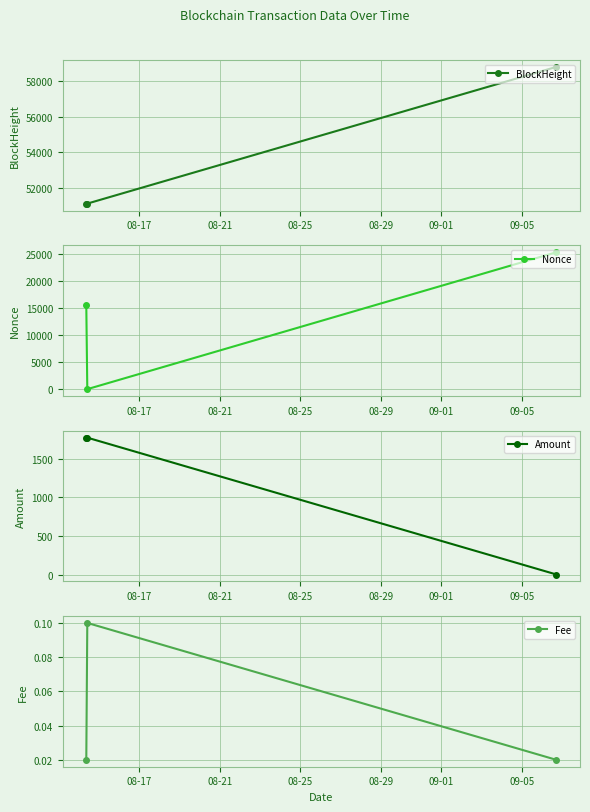

What is the sum of all Nonce values?

40928